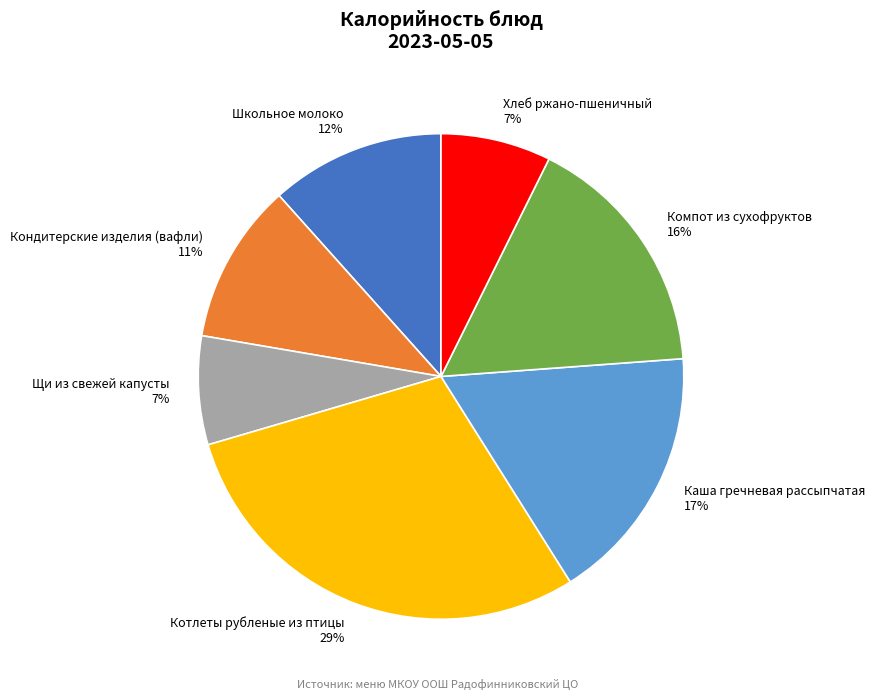

True or false: Кондитерские изделия (вафли) accounts for 11% of the total.

True